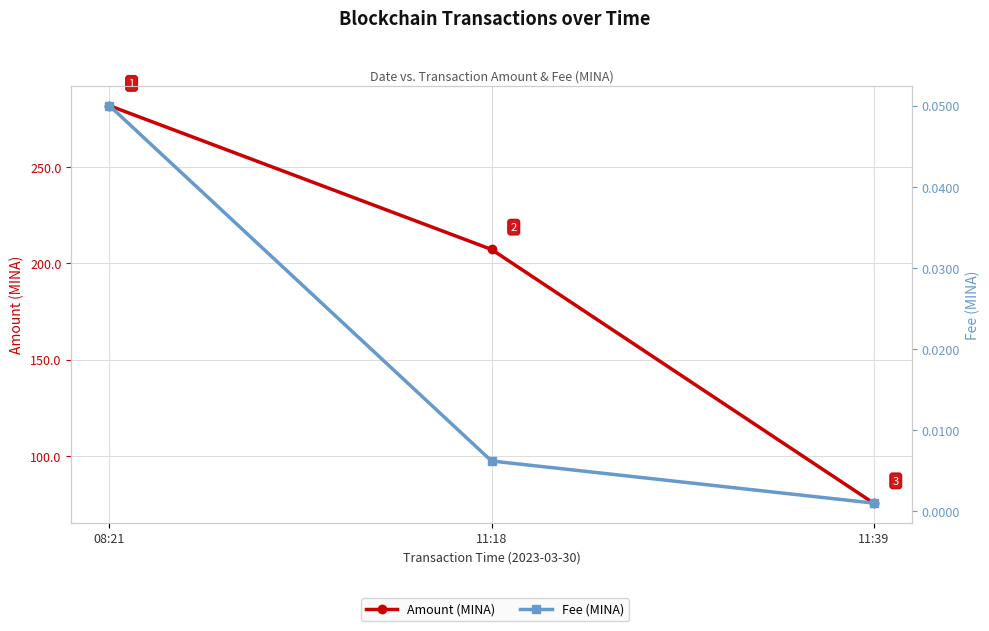

Reading right to left, list all the values displayed in this chart.

Amount (MINA): 75.6	207.2	281.8
Fee (MINA): 0.0	0.0	0.1